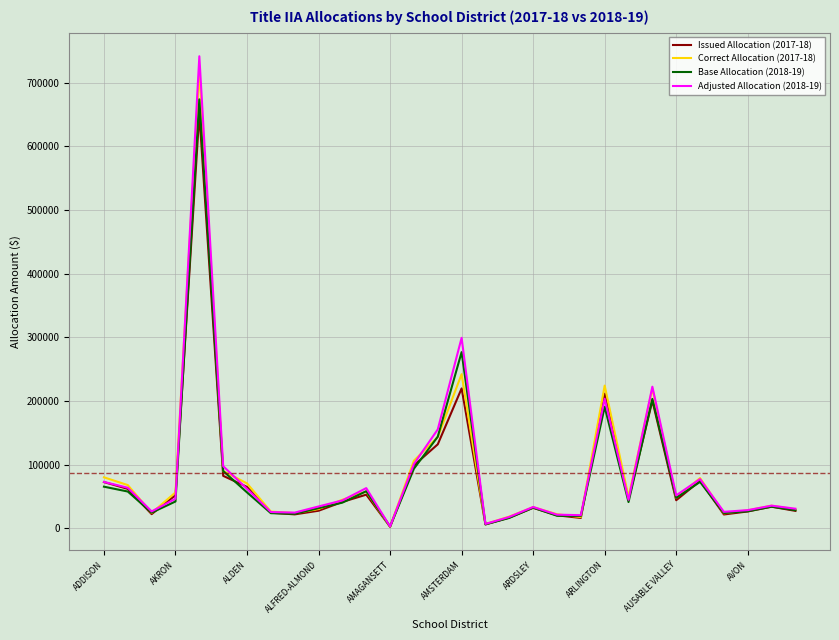

Which series has the widest spread of values?

Adjusted Allocation (2018-19)